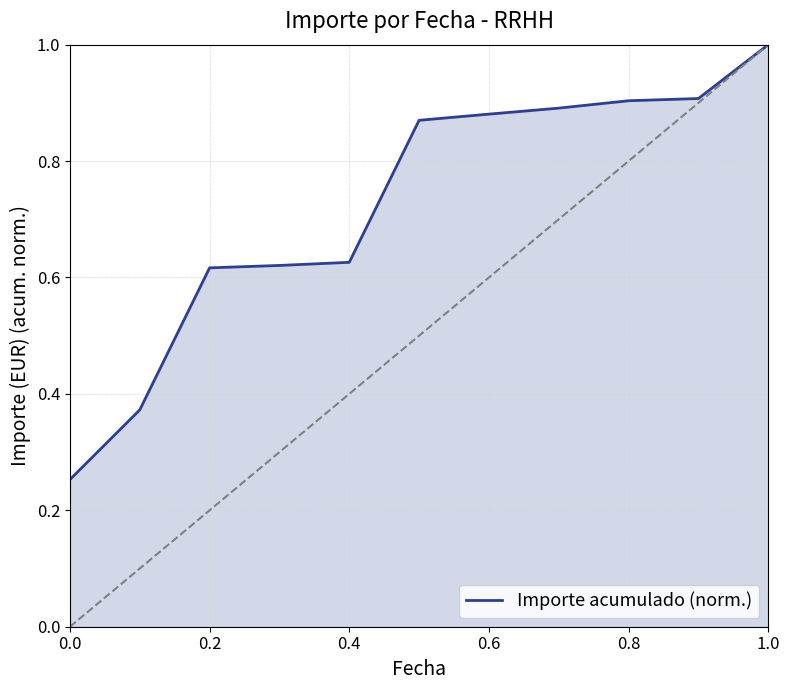

What is the difference between the maximum and minimum values?

0.7